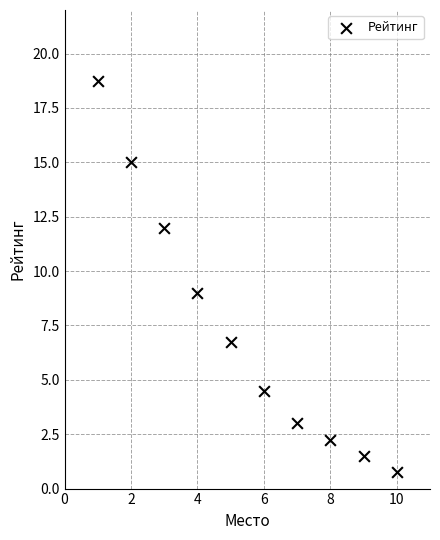

What is the average X value?

5.5